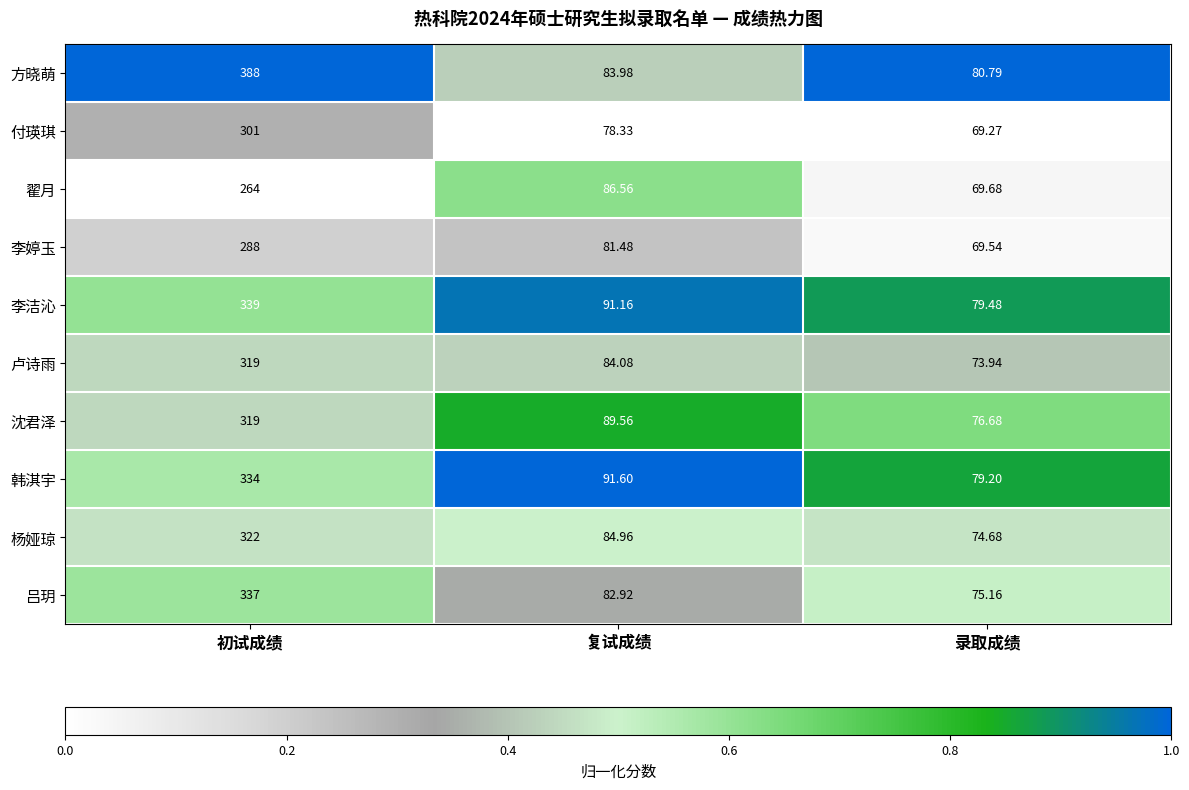

Which series changed the most between 复试成绩 and 录取成绩?

翟月